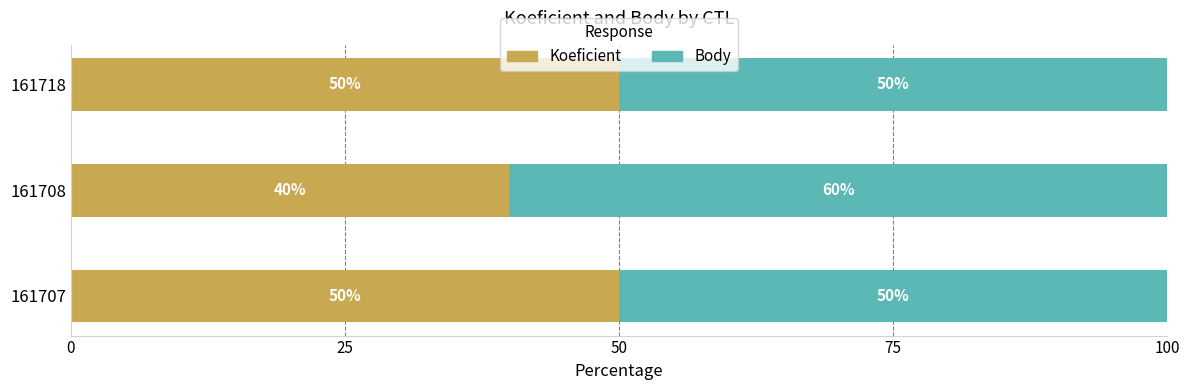

What is the total value across all series at 161708?

100